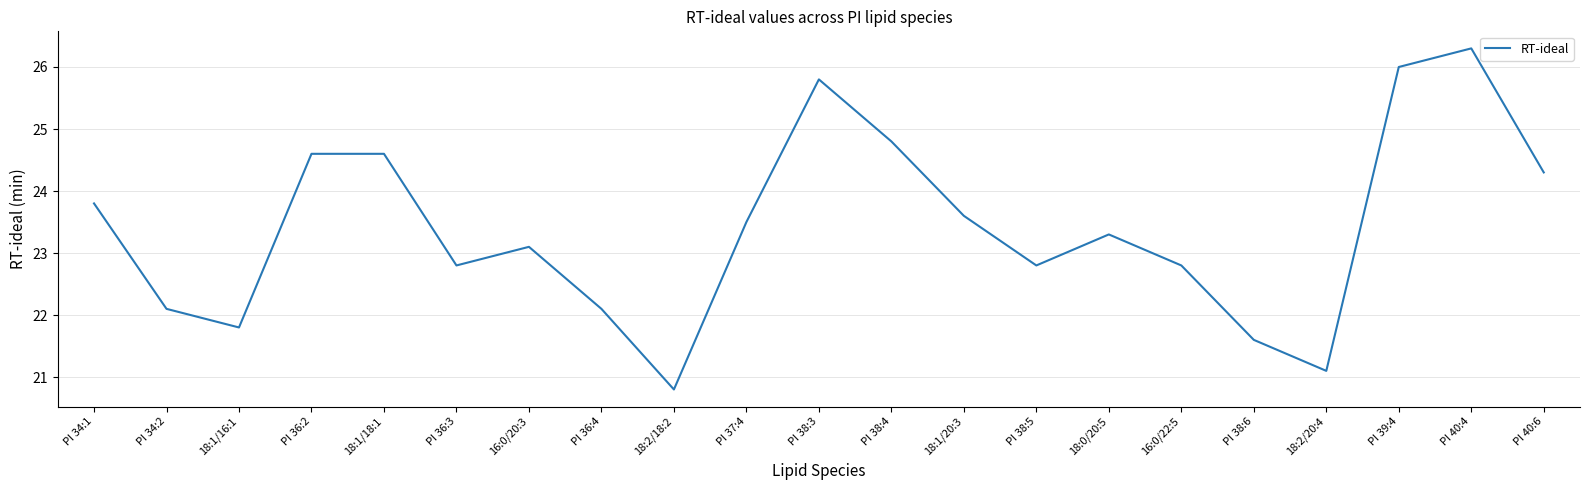

What position from the left is PI 34:2?

2